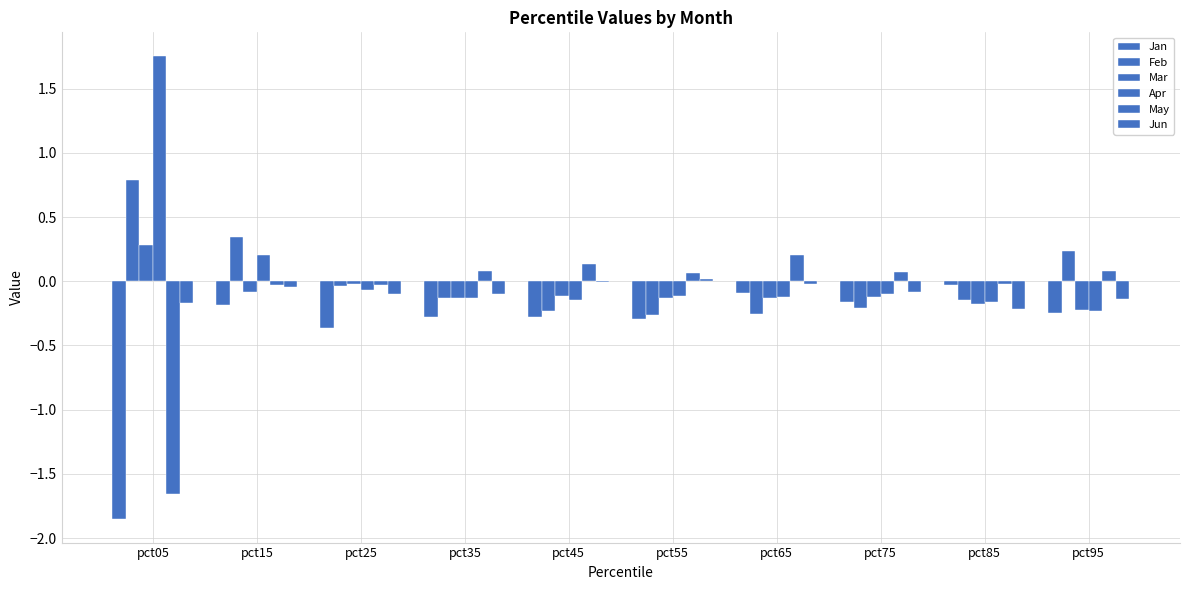

At which label is May closest to 0?

pct85